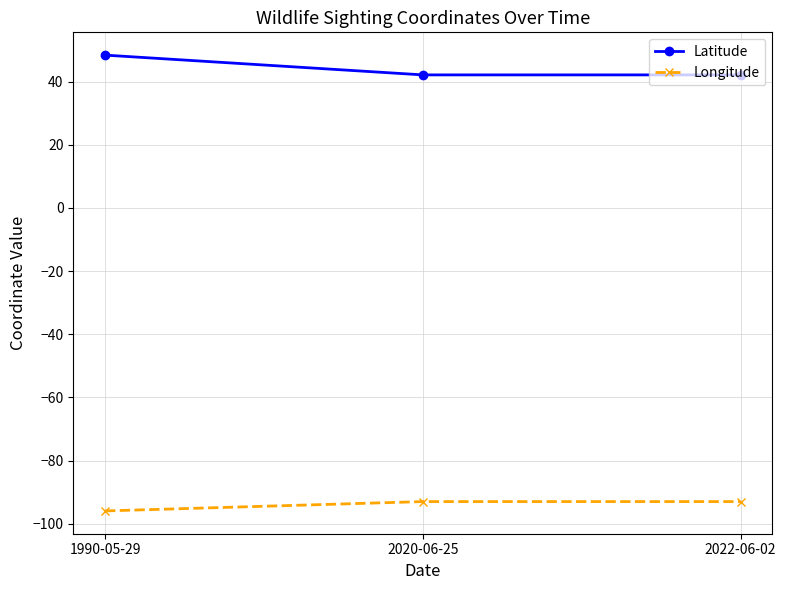

Rank the series by their maximum value, from highest to lowest.

Latitude, Longitude